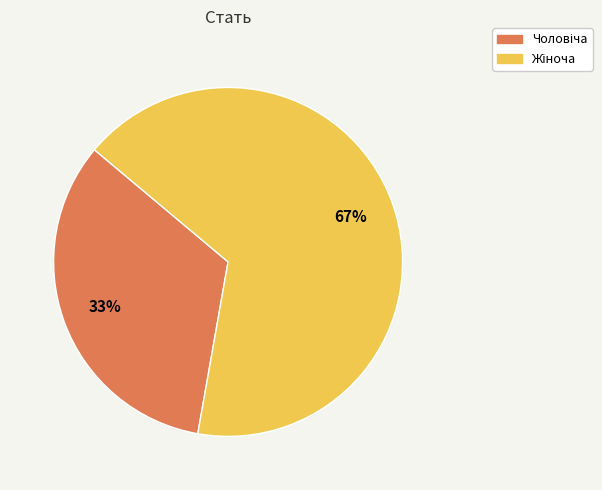

How many slices are in this pie chart?

2